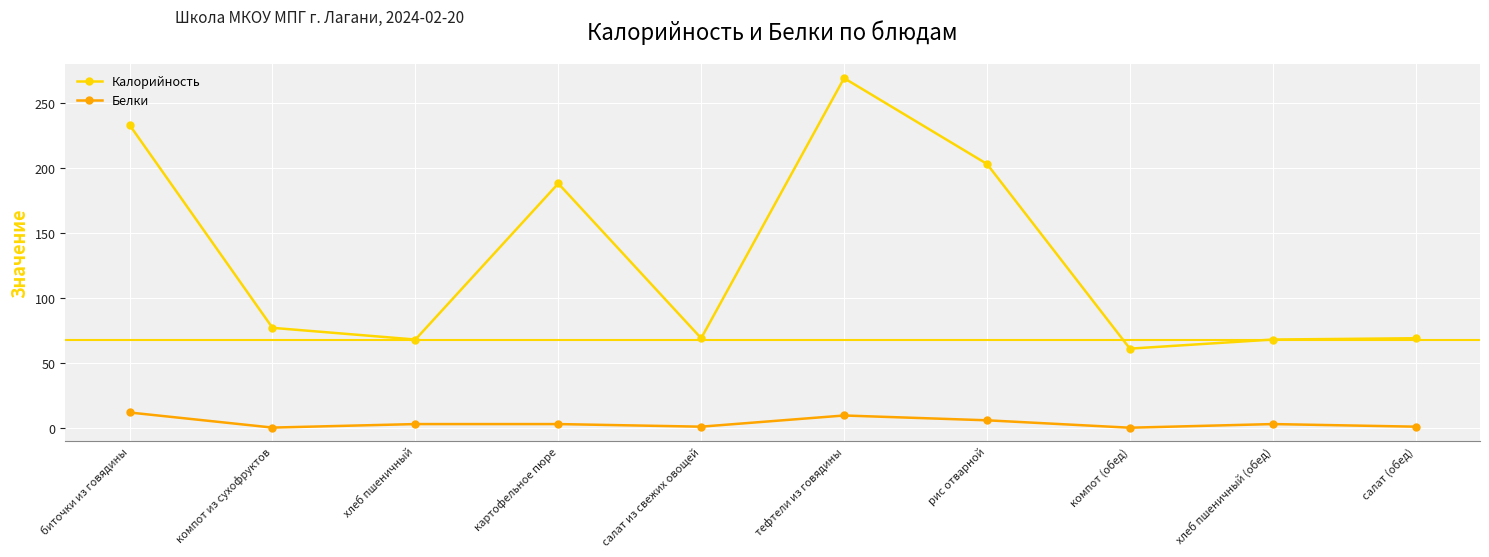

Which series changed the most between тефтели из говядины and салат (обед)?

Калорийность